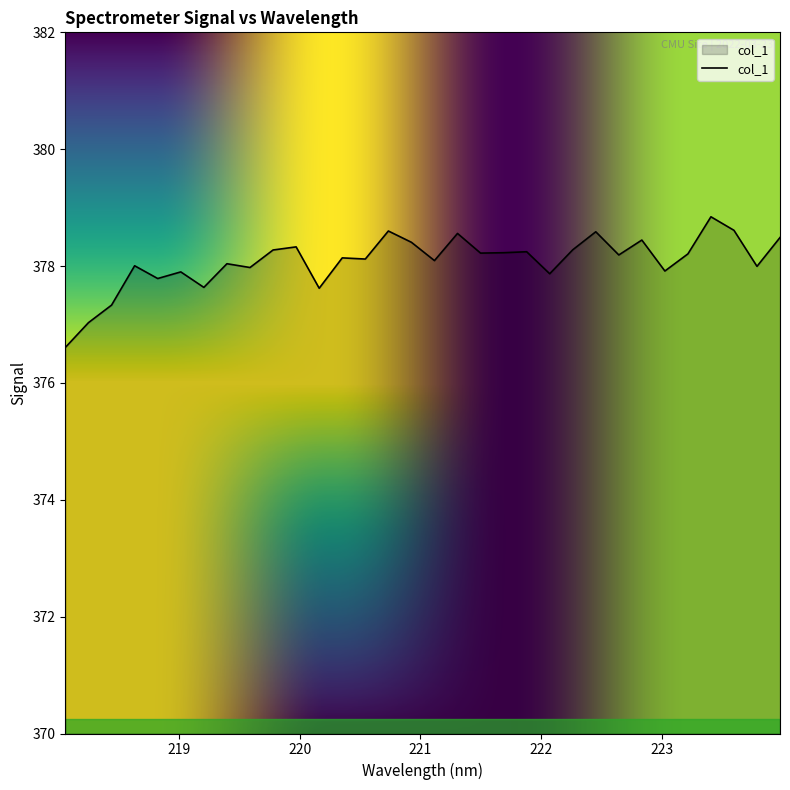

Count the number of data series in this chart.

1